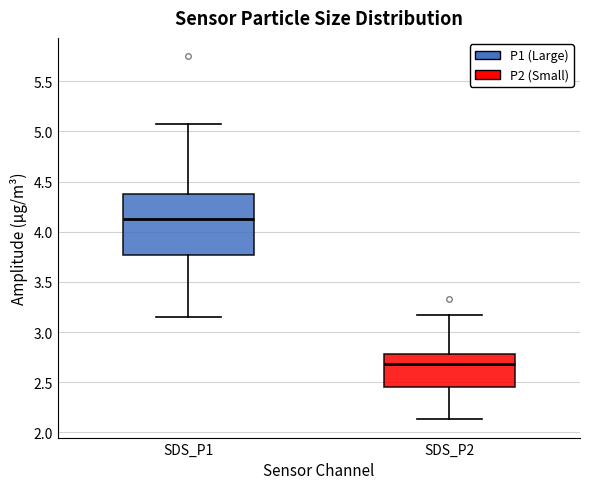

Reading left to right, read every box against the y-axis: the position of its median line, the range the box covers, and the ends of its whiskers. The values are not printed on the chart, so give them approximately, as read against the axis.

SDS_P1: median 4.15, box 3.75 to 4.40, whiskers 3.15 to 5.05
SDS_P2: median 2.70, box 2.45 to 2.80, whiskers 2.15 to 3.15